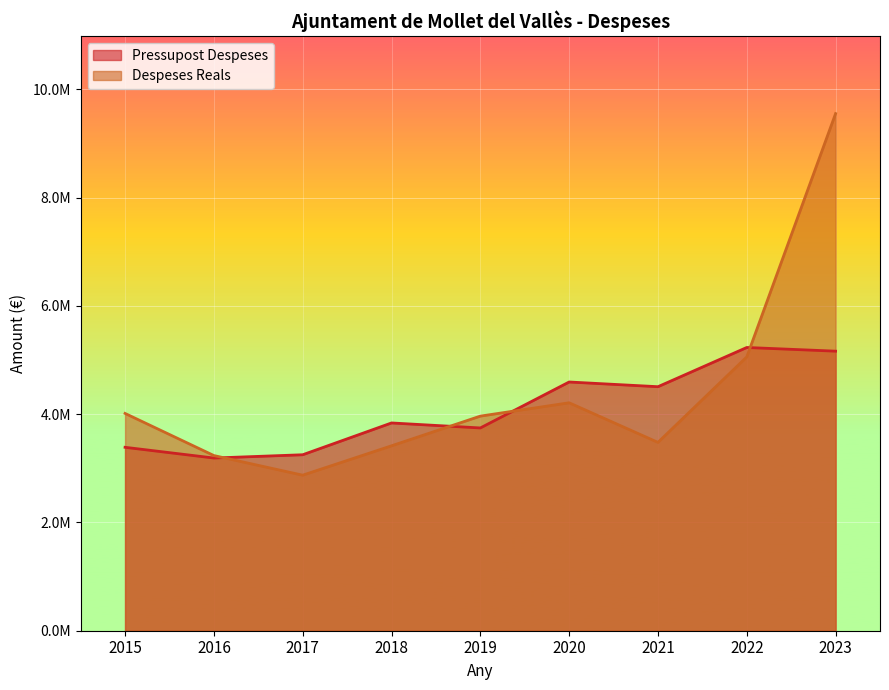

How many series are shown in this chart?

2